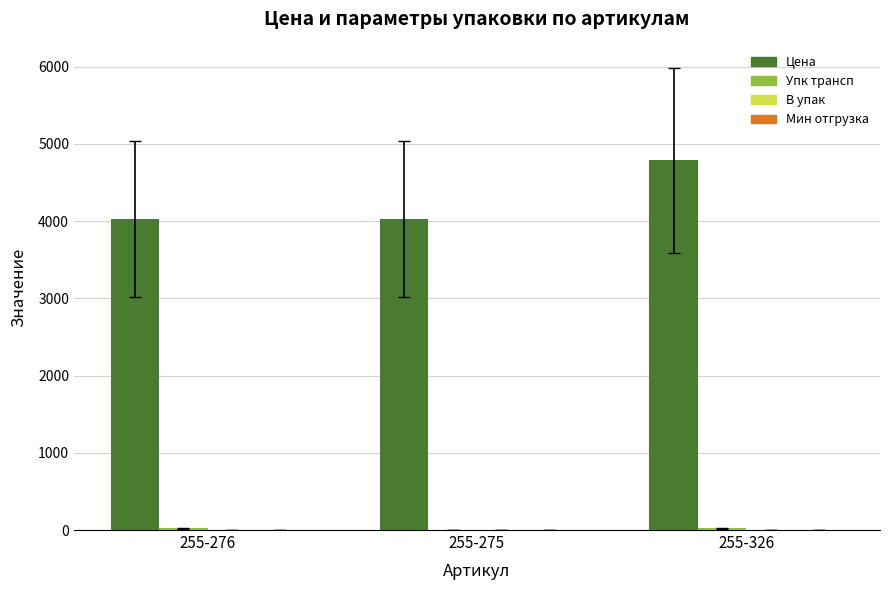

At which category is the sum across all series the highest?

255-326